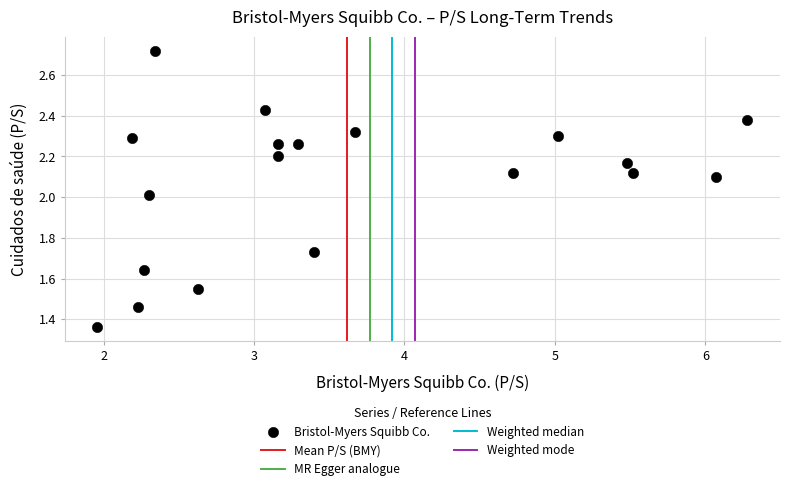

What is the range of X values (max minus min)?

4.3